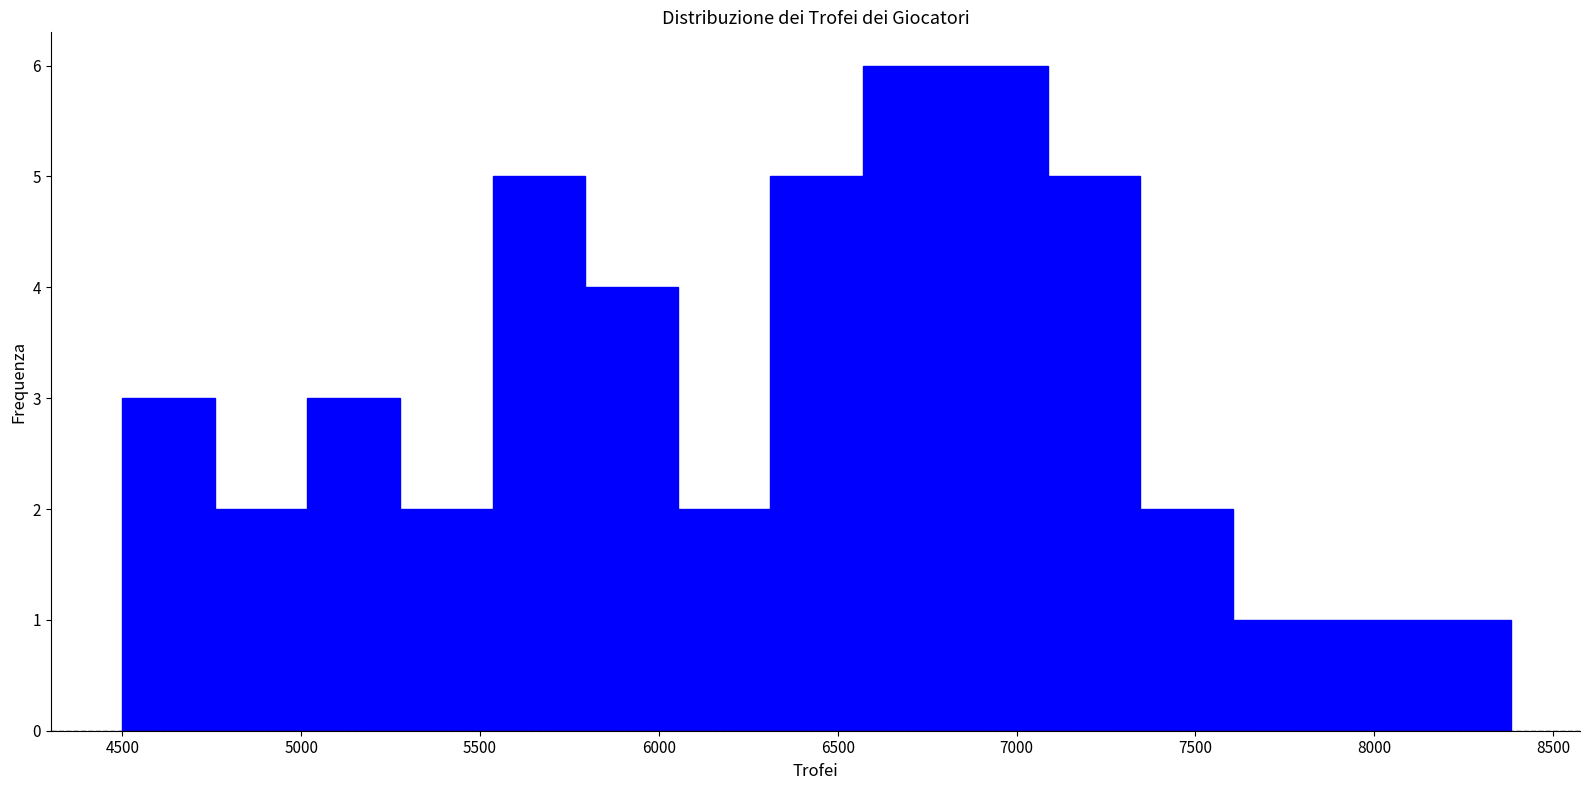

Reading left to right, list every bar in this chart as the range it spans on the x-axis followed by its height. Neither the bar edges nor the heights are printed on the chart, so give them approximately, as read against the axes.

4500 to 4750: 3
4750 to 5000: 2
5000 to 5300: 3
5300 to 5550: 2
5550 to 5800: 5
5800 to 6050: 4
6050 to 6300: 2
6300 to 6550: 5
6550 to 6850: 6
6850 to 7100: 6
7100 to 7350: 5
7350 to 7600: 2
7600 to 7850: 1
7850 to 8100: 1
8100 to 8400: 1